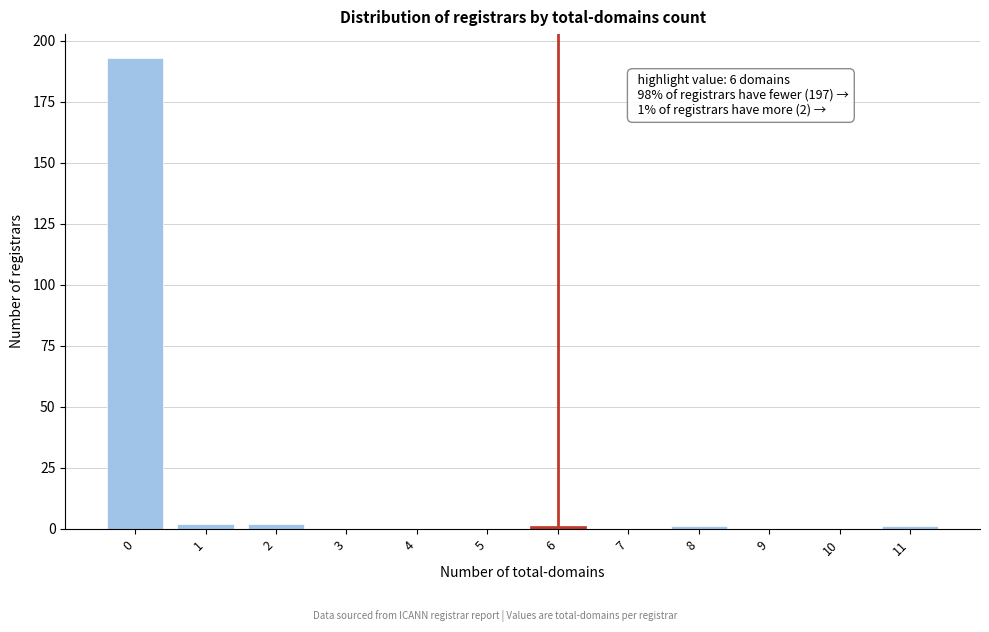

Reading left to right, what are all the values shown in this chart?

0=193	1=2	2=2	3=0	4=0	5=0	6=1	7=0	8=1	9=0	10=0	11=1